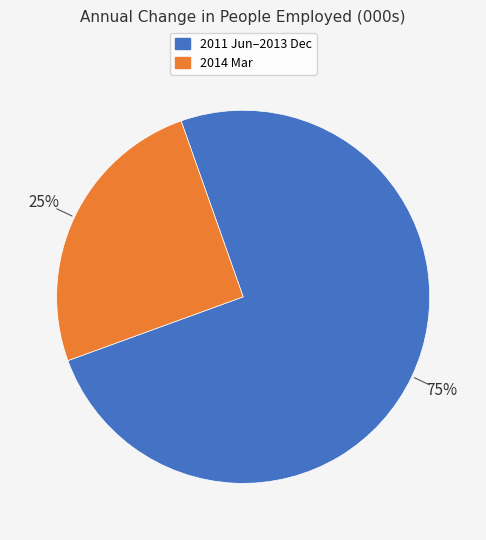

To the nearest percent, what is the difference between the largest and smallest slice percentages?

50%